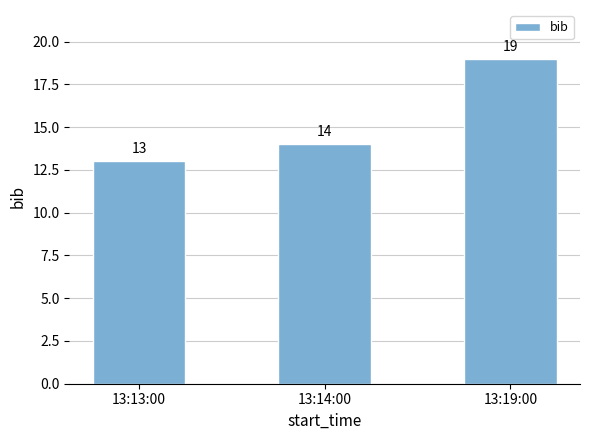

Reading right to left, extract all data points from this chart.

13:19:00=19	13:14:00=14	13:13:00=13